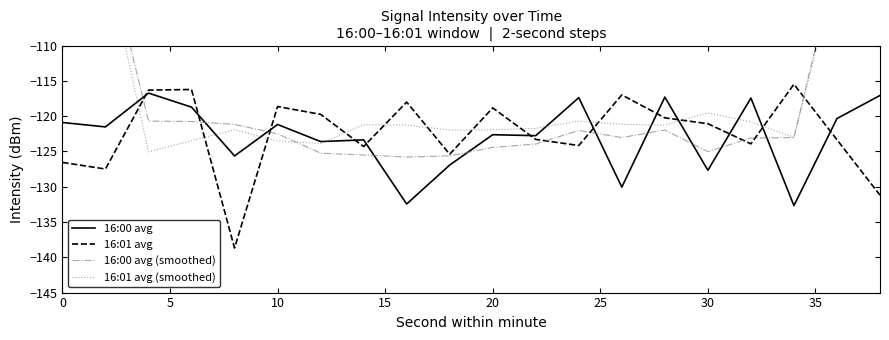

List the series in order of their peak value, highest first.

16:00 avg (smoothed), 16:01 avg (smoothed), 16:01 avg, 16:00 avg